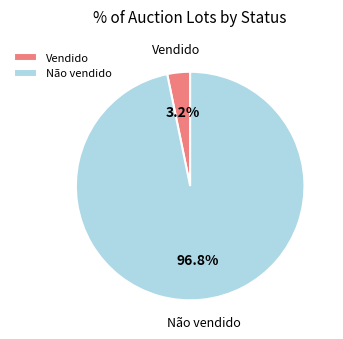

Rank the categories by value from lowest to highest.

Vendido, Não vendido